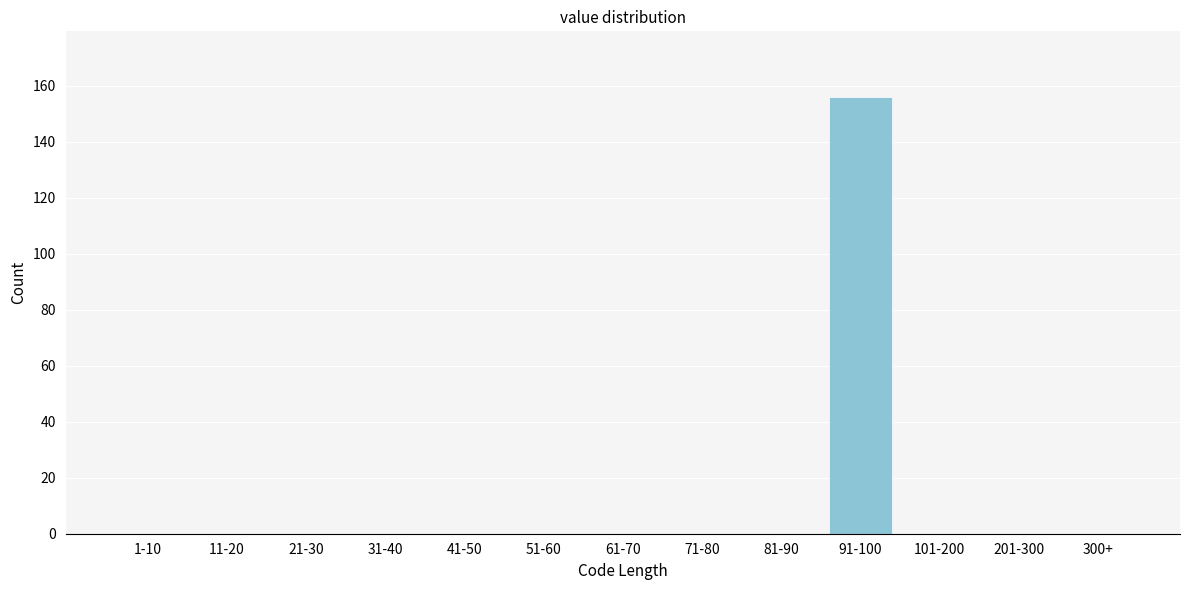

Reading right to left, what are all the values shown in this chart?

300+=0	201-300=0	101-200=0	91-100=156	81-90=0	71-80=0	61-70=0	51-60=0	41-50=0	31-40=0	21-30=0	11-20=0	1-10=0